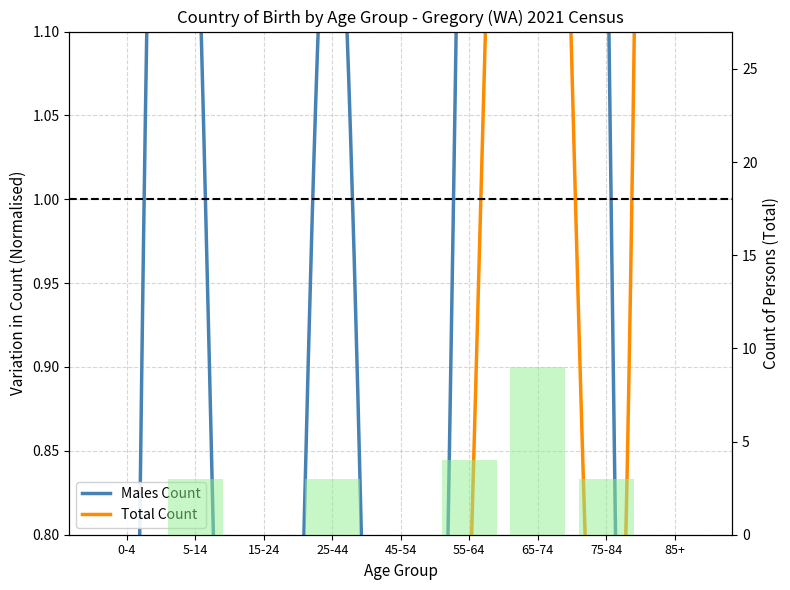

How many positive values are there?

5